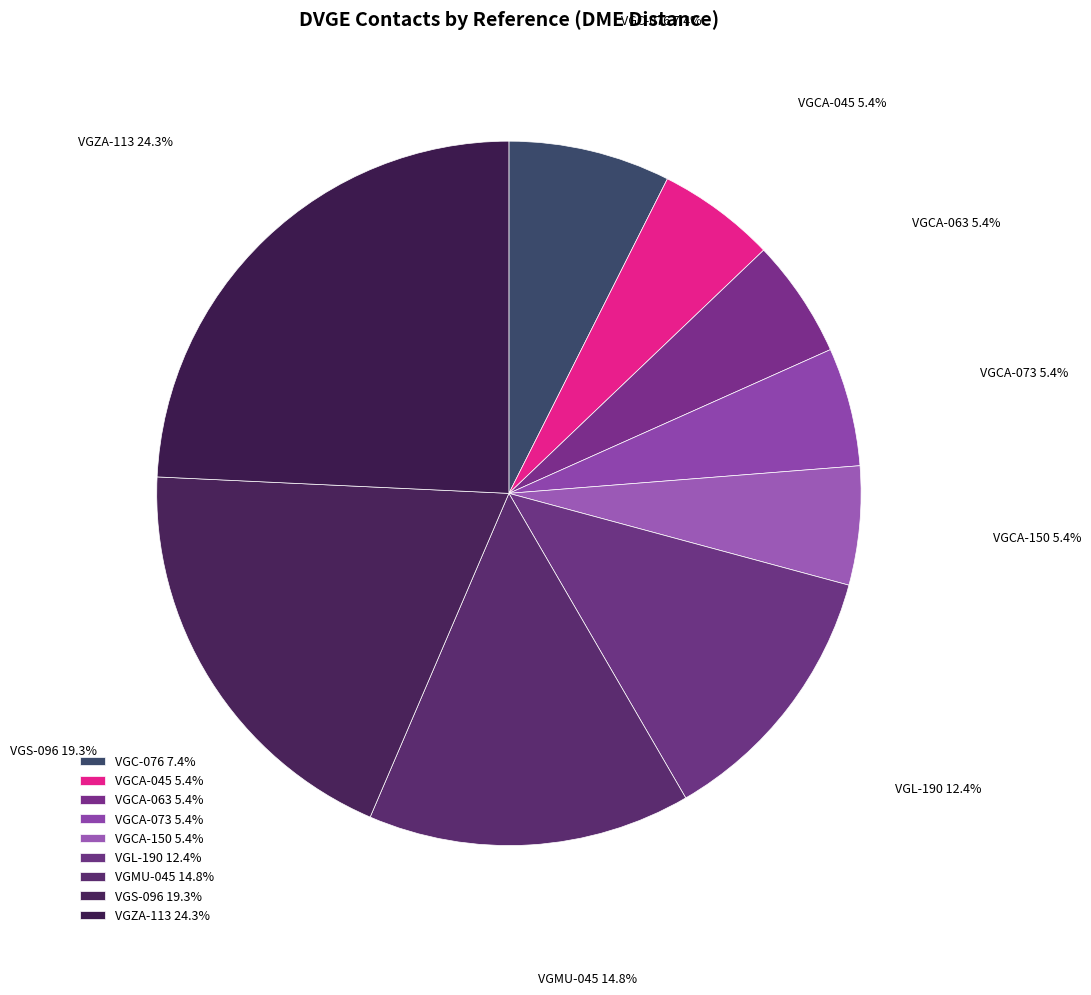

How many segments does this pie chart have?

9